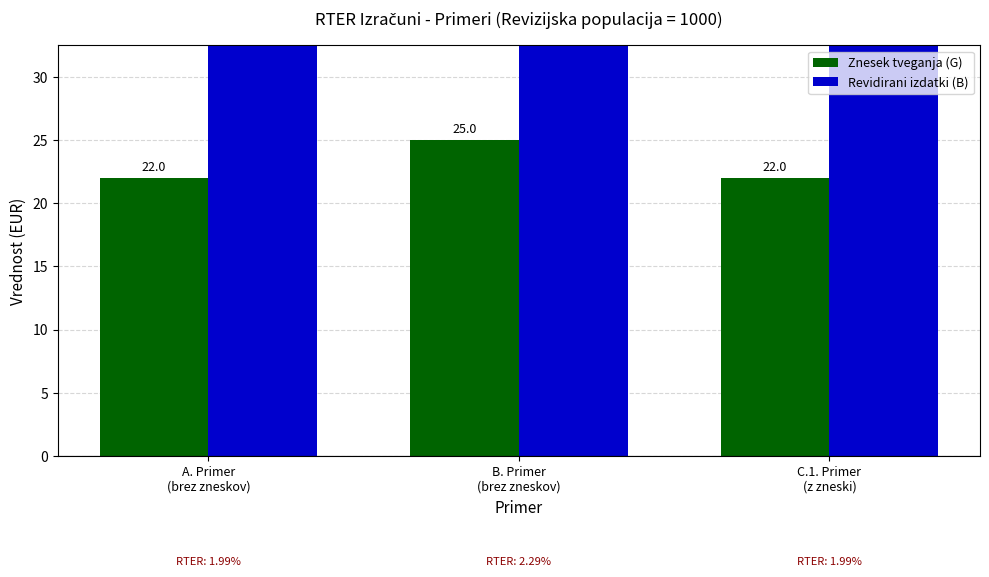

What is the minimum value shown in the chart?

22